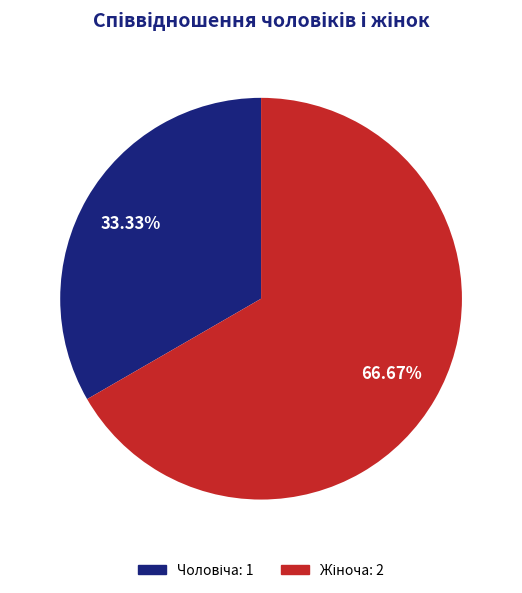

Between Жіноча and Чоловіча, which is larger?

Жіноча